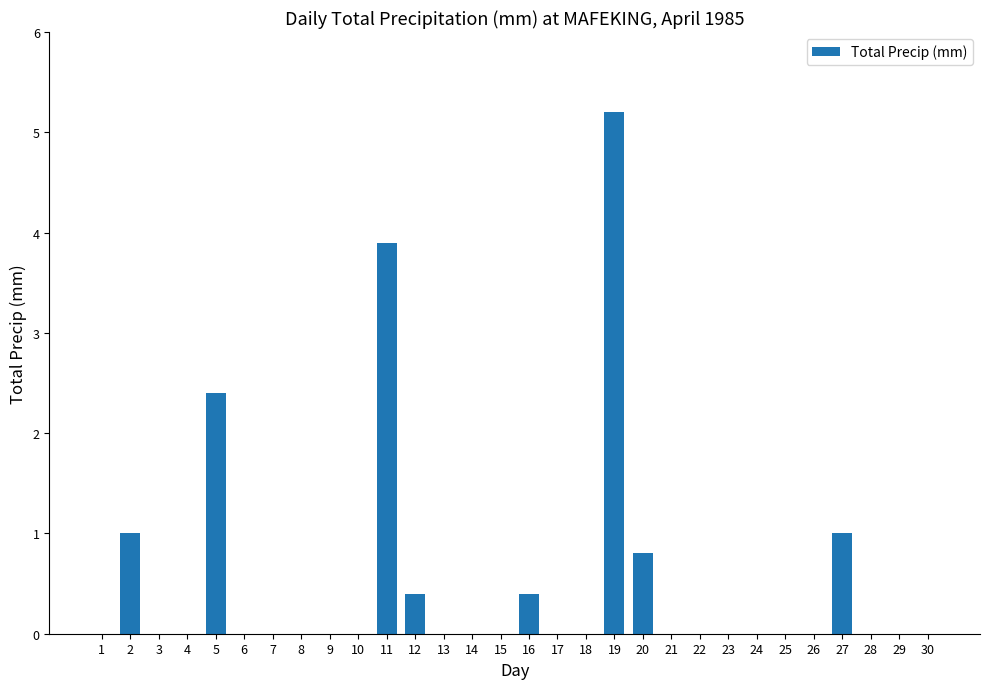

Reading left to right, what are all the values shown in this chart?

0.0	1.0	0.0	0.0	2.4	0.0	0.0	0.0	0.0	0.0	3.9	0.4	0.0	0.0	0.0	0.4	0.0	0.0	5.2	0.8	0.0	0.0	0.0	0.0	0.0	0.0	1.0	0.0	0.0	0.0